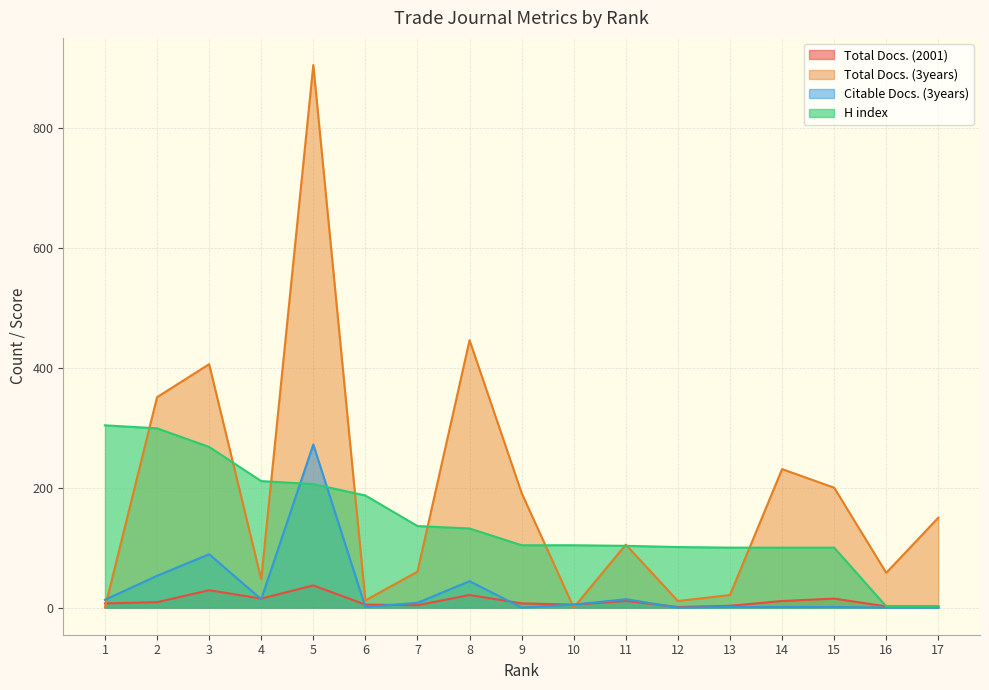

Which series has the widest spread of values?

Total Docs. (3years)